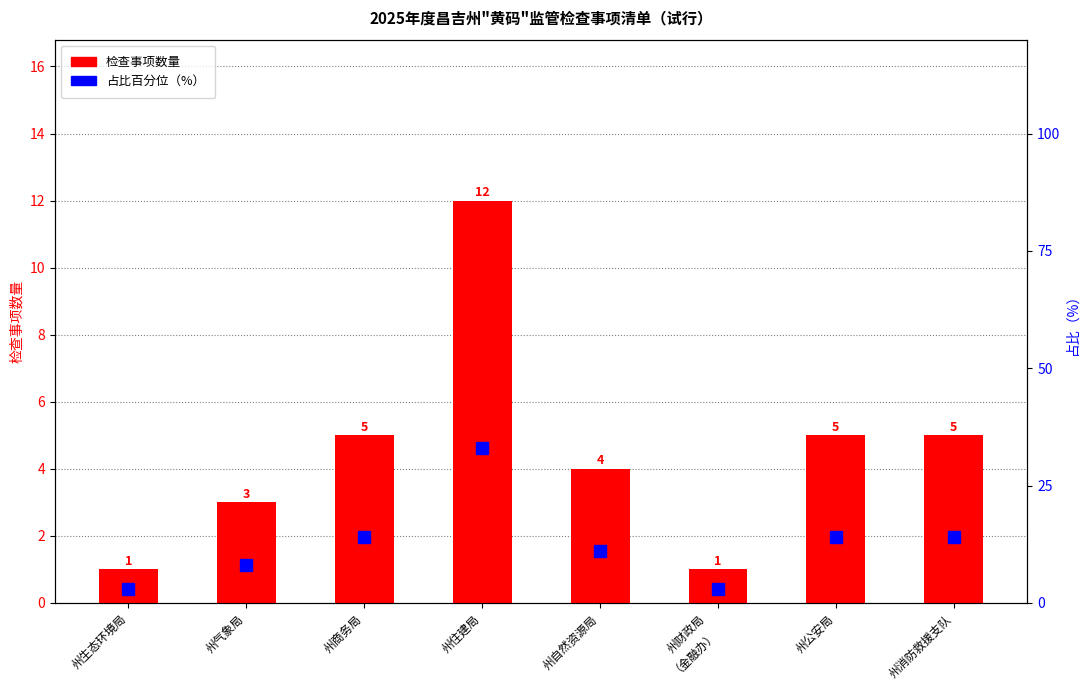

Which label corresponds to the largest value in the chart?

州住建局